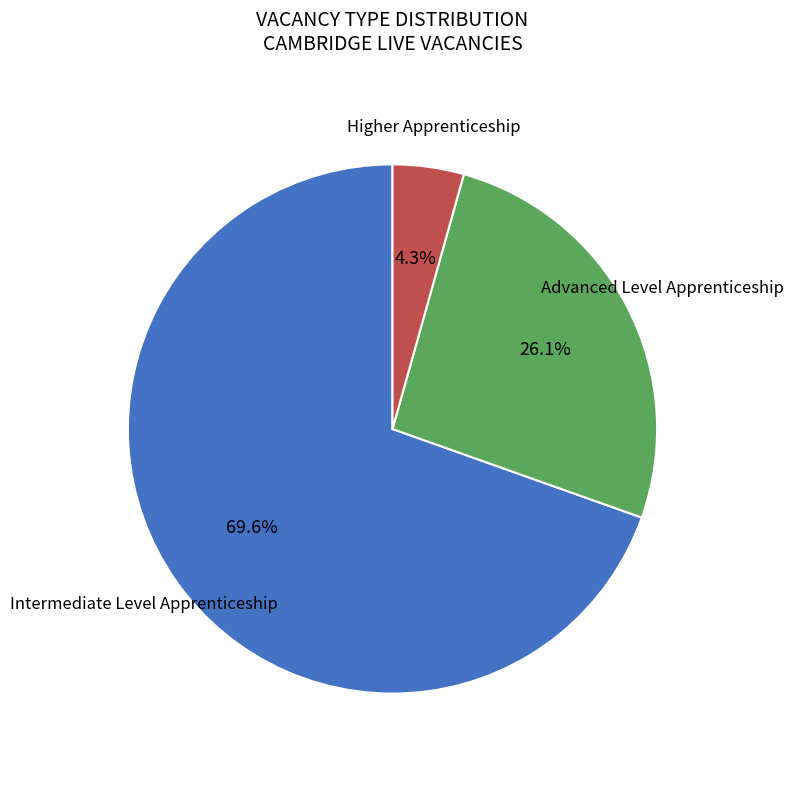

Is there a majority slice in this chart?

Yes